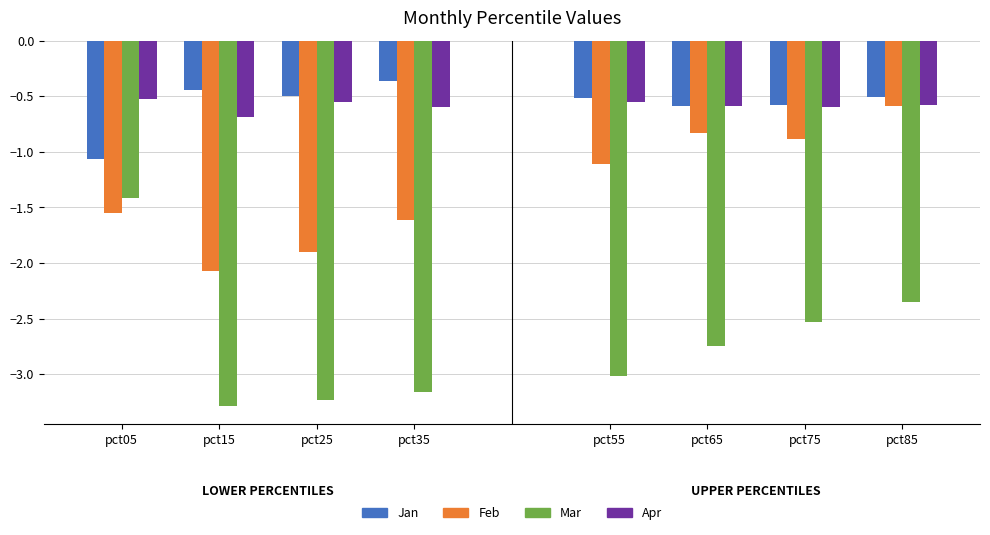

Does the chart contain stacked bars?

No